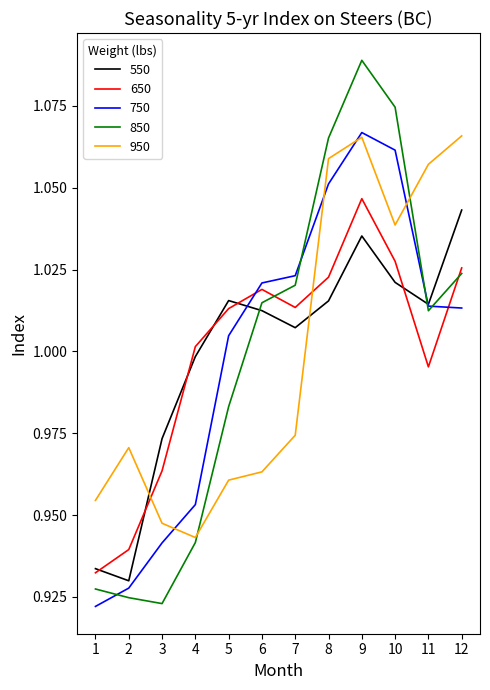

How many interior local valleys does the 550 series have?

3